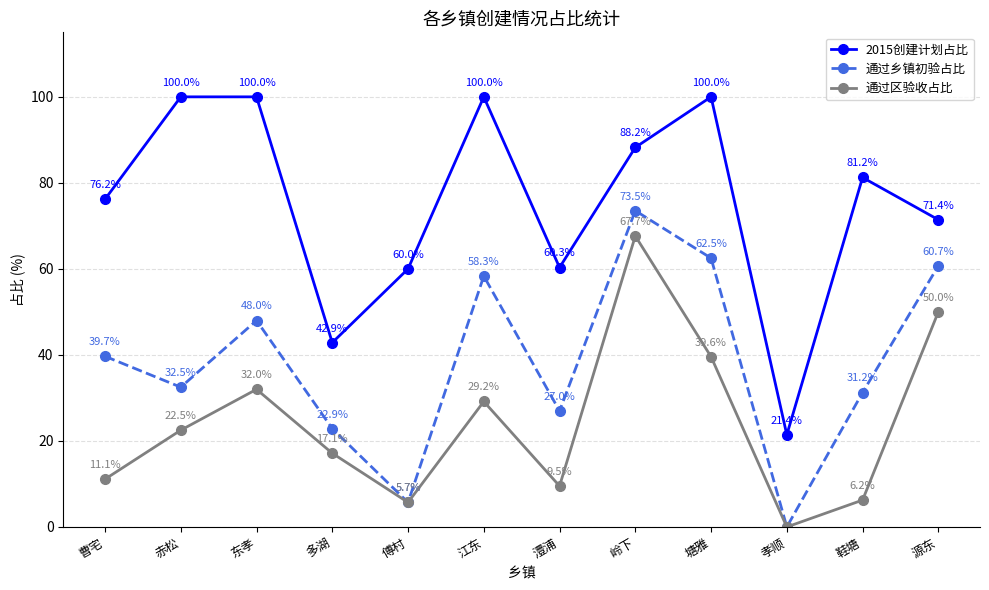

In 通过乡镇初验占比, how many points are lower than both neighbors (excluding endpoints)?

4